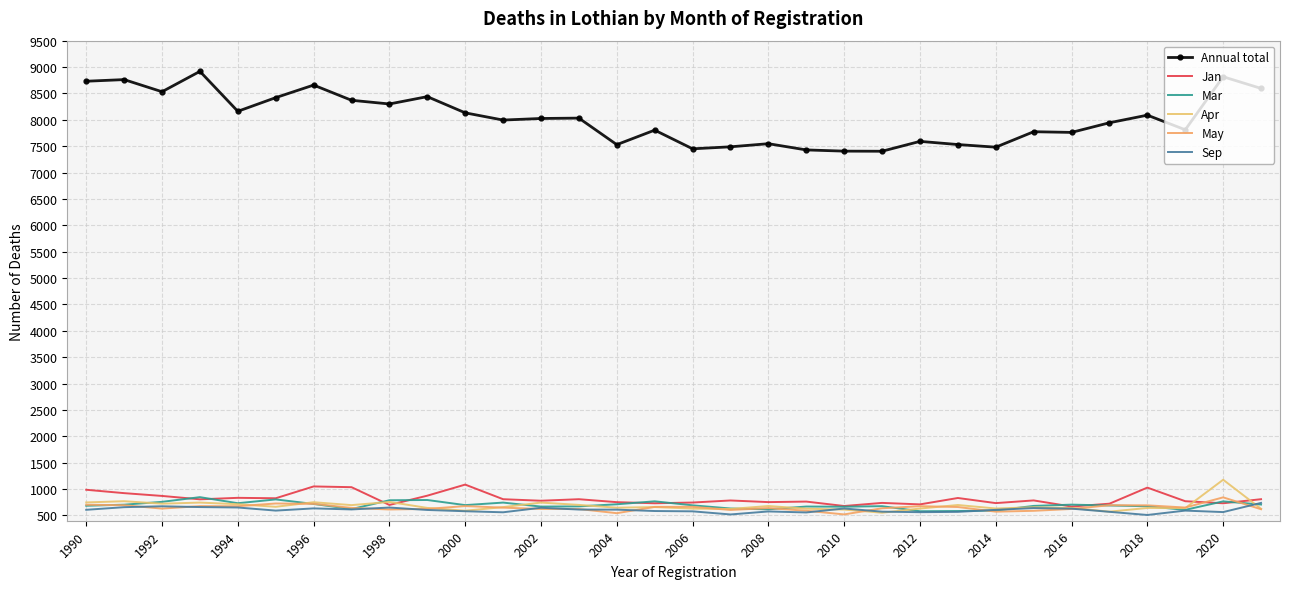

Reading left to right, transcribe all the data shown in this chart.

Annual total: 8731	8762	8532	8918	8161	8420	8658	8370	8300	8439	8132	7995	8025	8032	7529	7804	7450	7488	7547	7429	7406	7404	7591	7531	7481	7774	7761	7944	8088	7811	8816	8595
Jan: 987	923	870	806	834	826	1050	1036	699	875	1085	808	779	808	752	731	745	784	753	763	679	738	710	831	734	785	669	723	1028	770	731	808
Mar: 684	704	758	847	732	804	718	621	788	793	696	744	668	672	712	768	692	632	616	669	666	676	580	584	594	681	705	689	674	606	767	707
Apr: 747	770	723	744	713	664	751	696	756	643	590	658	744	700	647	659	630	623	679	628	611	552	631	698	632	655	642	572	642	639	1177	627
May: 703	694	630	677	675	727	720	643	613	624	678	648	623	622	543	662	664	604	640	589	520	636	676	660	572	588	623	694	692	650	843	618
Sep: 607	657	674	659	651	592	634	614	650	604	580	560	646	612	610	584	578	519	576	557	632	572	562	568	606	640	629	569	509	592	564	738